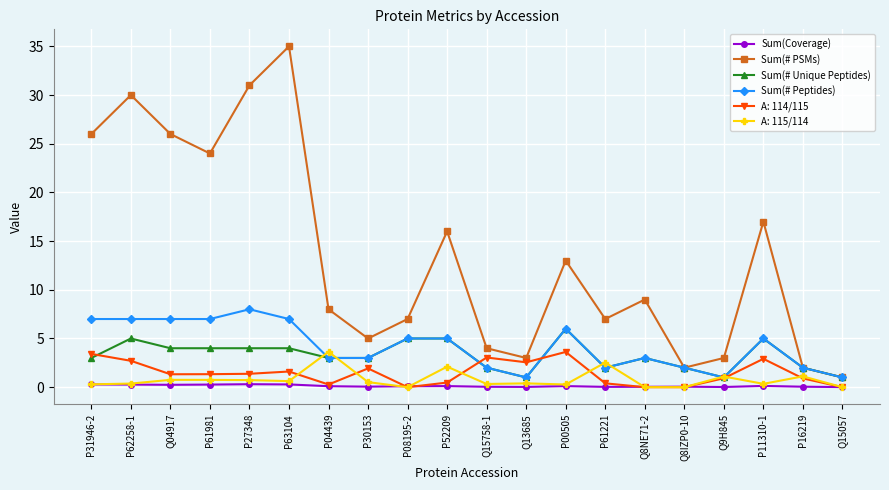

What is the difference between the maximum and minimum values in the Sum(# Unique Peptides) series?

5.0